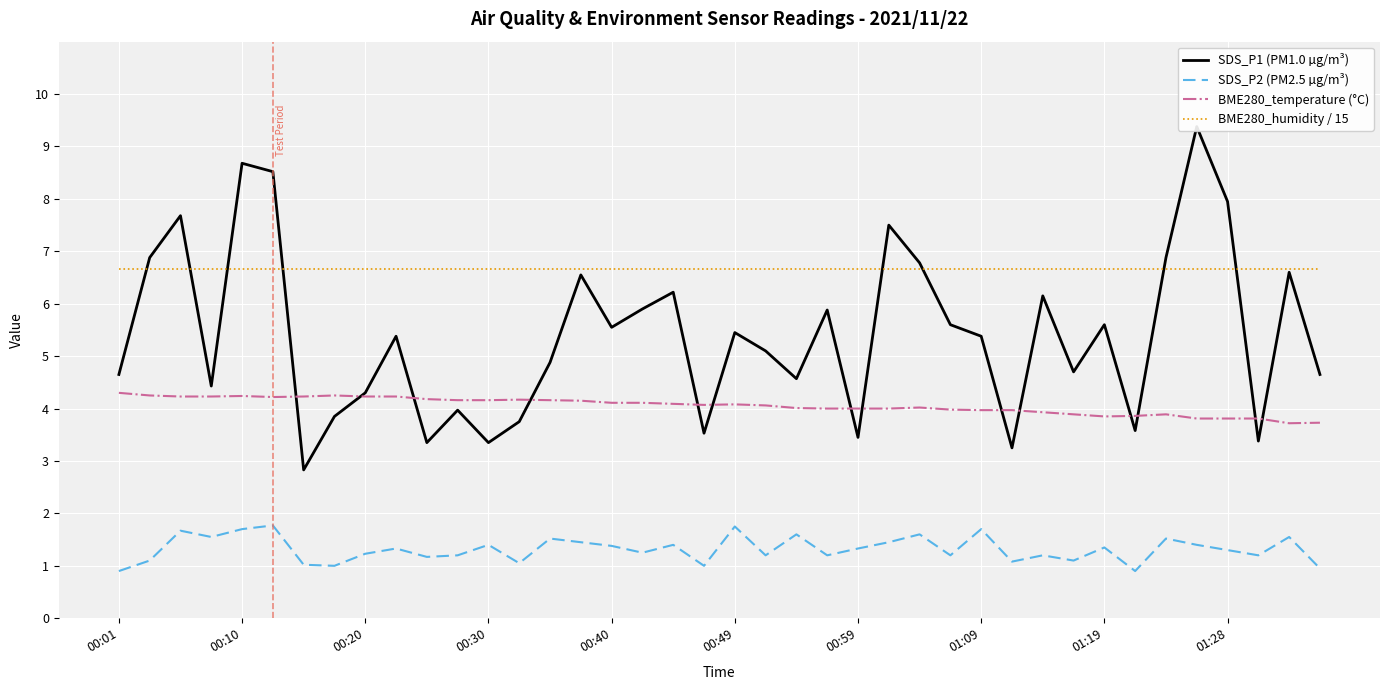

Rank the series by their average value, from lowest to highest.

SDS_P2 (PM2.5 µg/m³), BME280_temperature (°C), SDS_P1 (PM1.0 µg/m³), BME280_humidity / 15